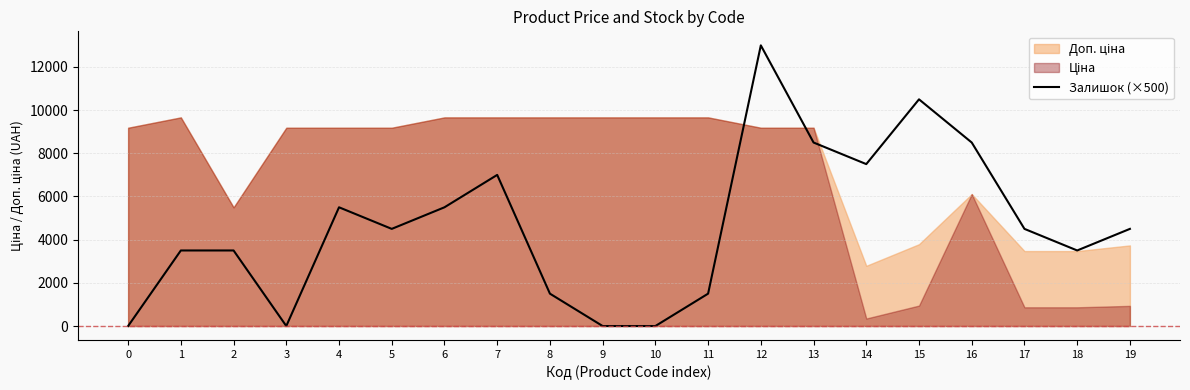

How many points are lower than both their immediate neighbors (excluding endpoints)?

4